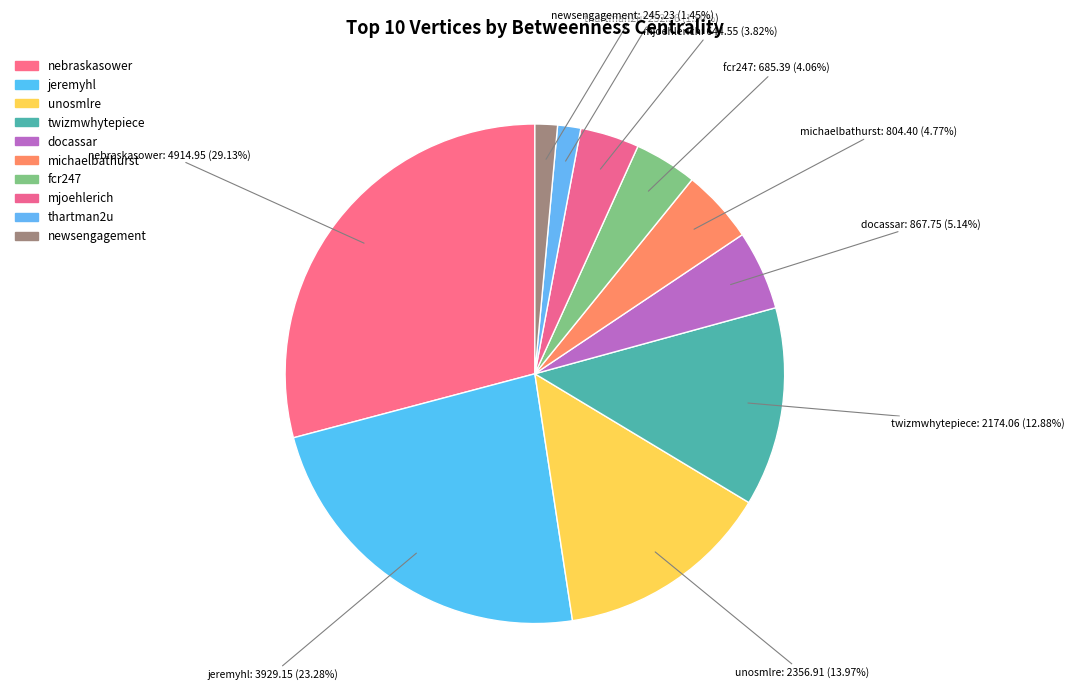

To the nearest percent, what is the combined percentage of nebraskasower and michaelbathurst?

34%